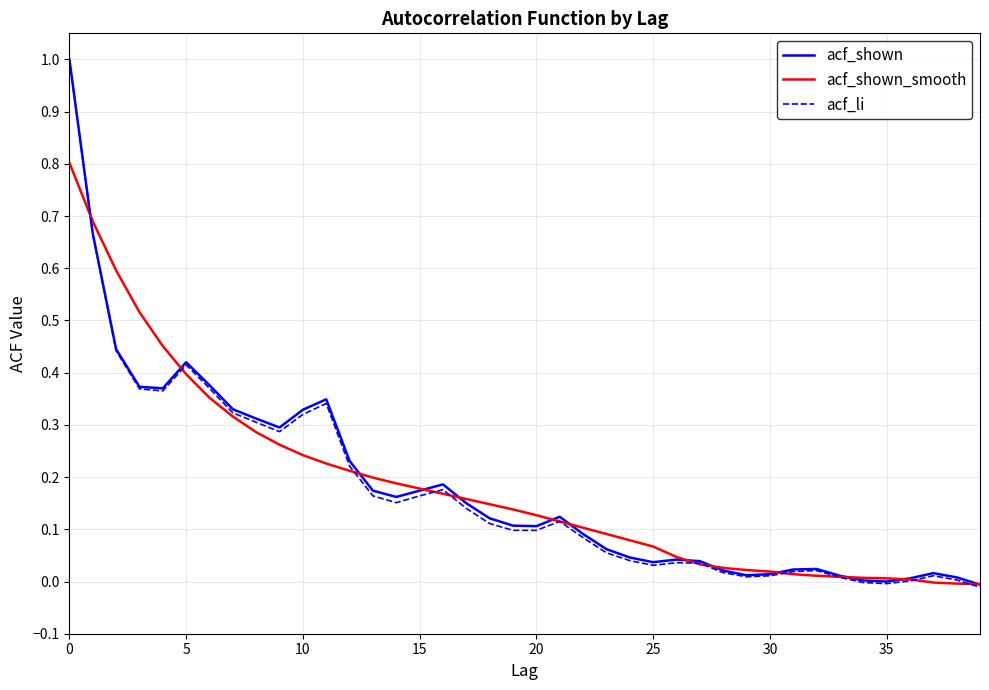

Which series has the widest spread of values?

acf_li